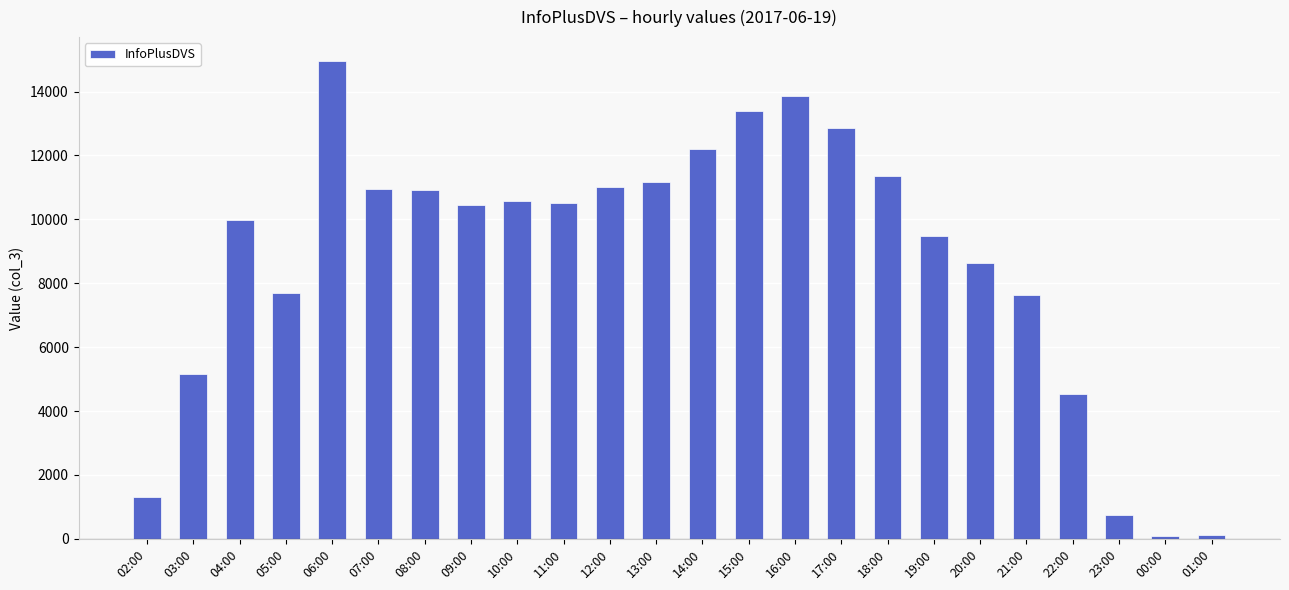

Which category has the highest value across all series?

06:00